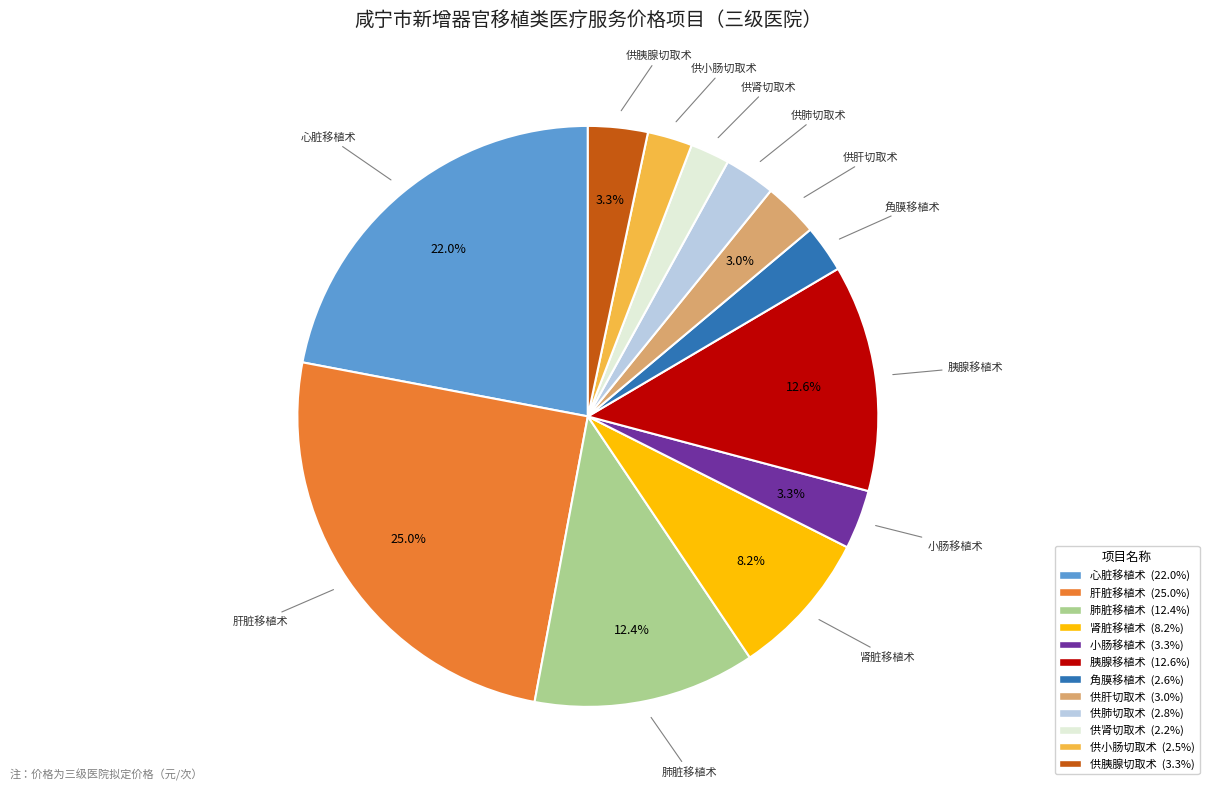

Do 心脏移植术 and 肾脏移植术 together represent more than half of the pie?

No